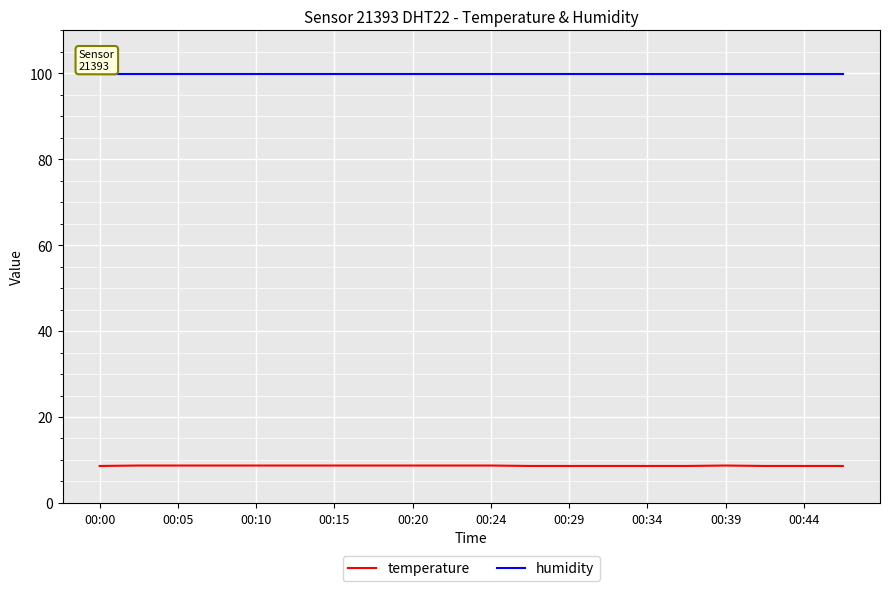

Rank the series by their average value, from highest to lowest.

humidity, temperature